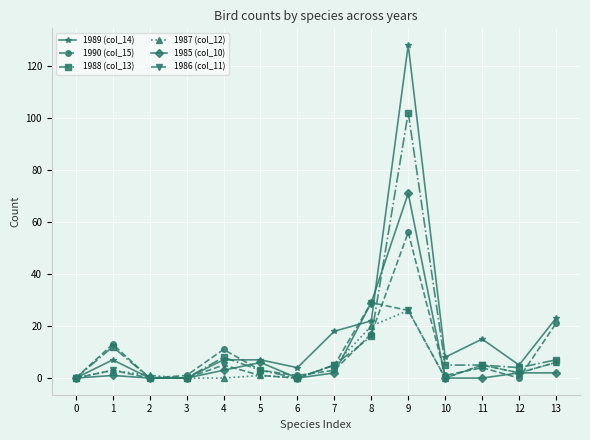

Which series ends up on top after the final intersection of 1990 (col_15) and 1985 (col_10)?

1990 (col_15)